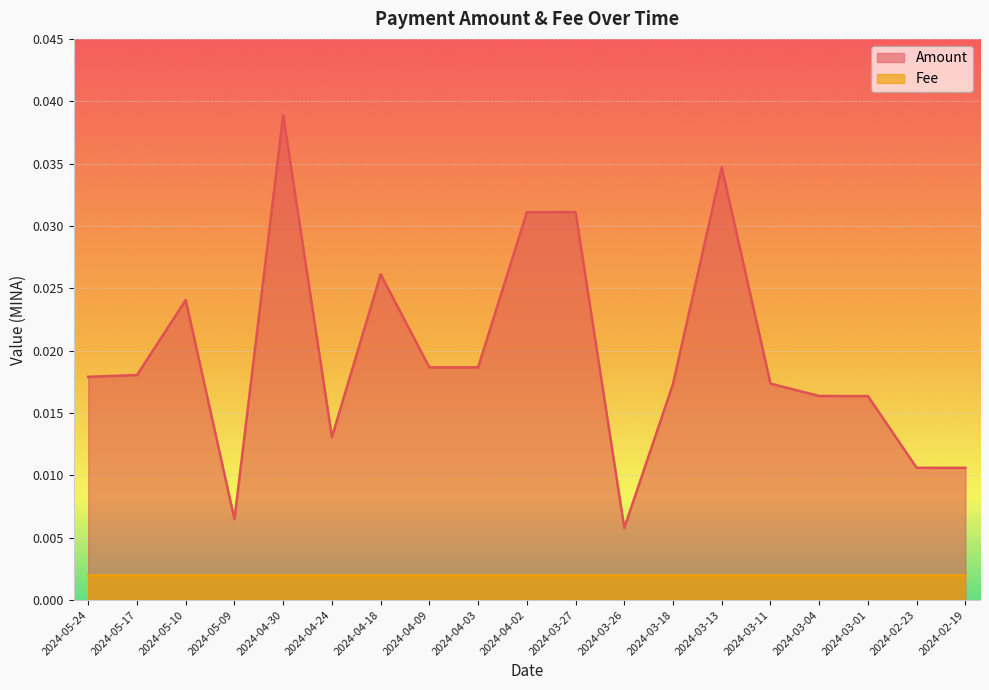

Where is the first local maximum?

2024-05-10